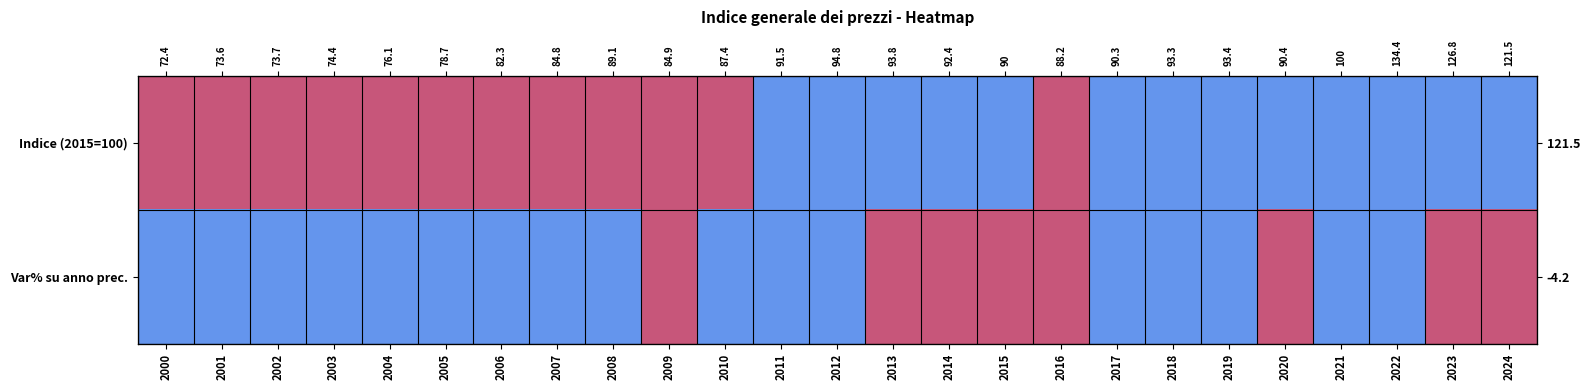

Is it true that Var% su anno prec. equals 1 at 2003?

False